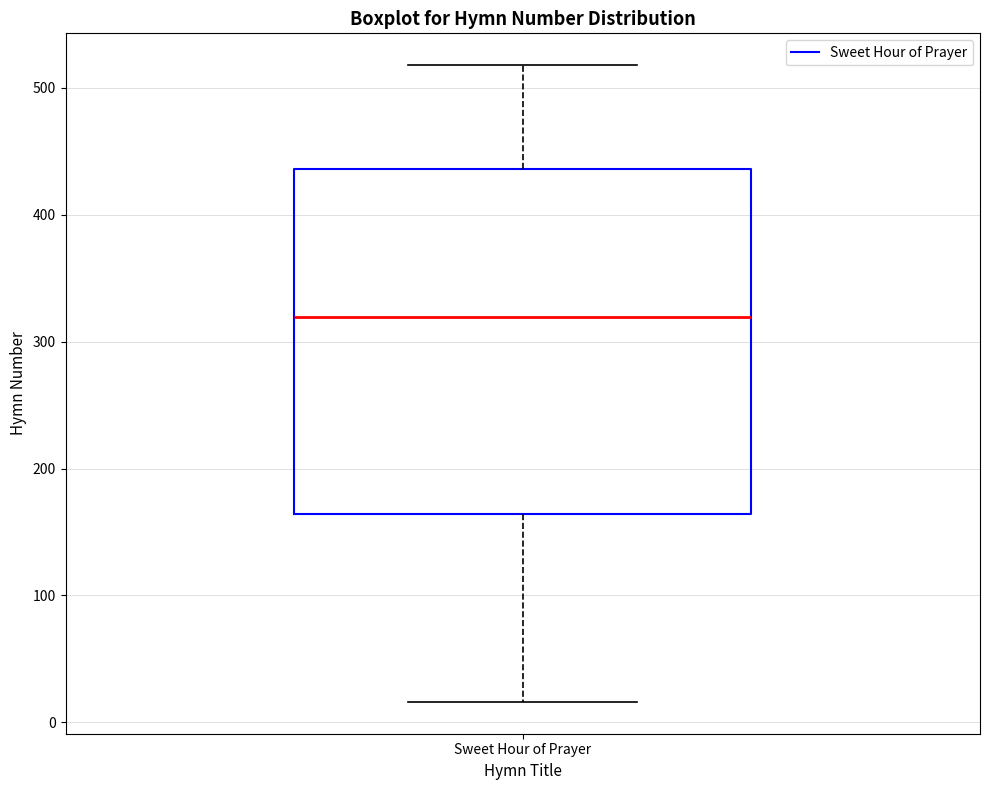

Transcribe this box plot: give where the median line is, the range the box spans, and where the two whiskers end, as read against the y-axis. The values are not printed on the chart, so give them approximately, as read against the axis.

median 320, box 160 to 440, whiskers 20 to 520